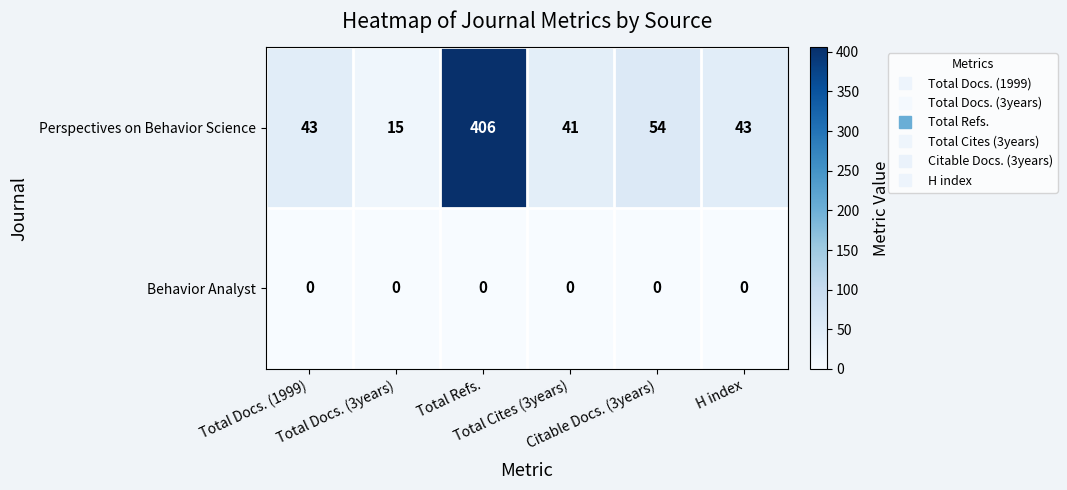

What is the maximum value shown in the chart?

406